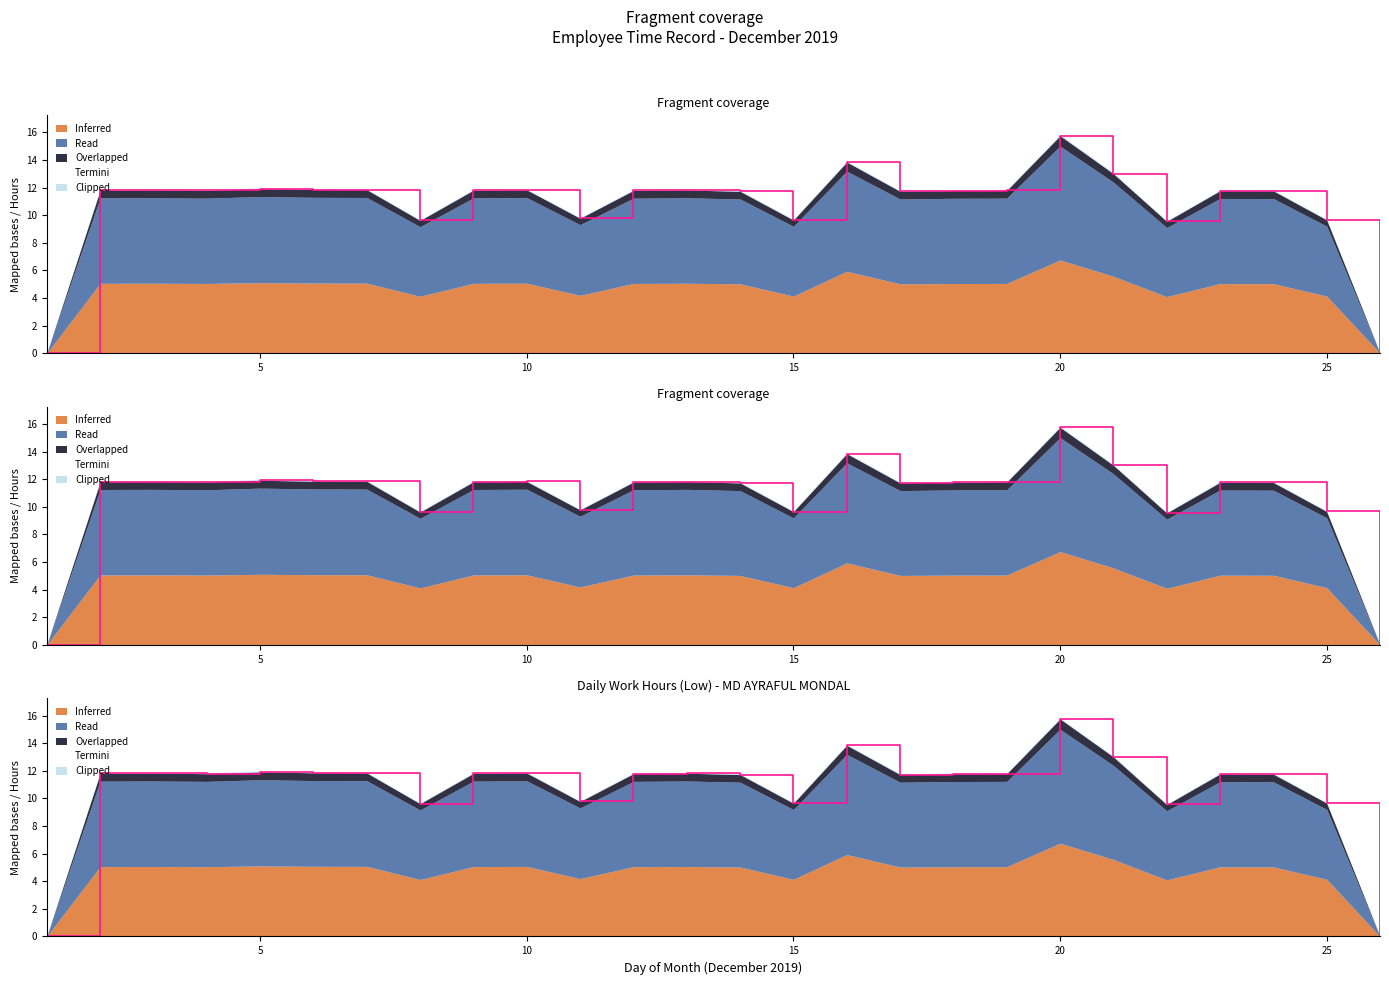

What is the sum of all values?

280.0